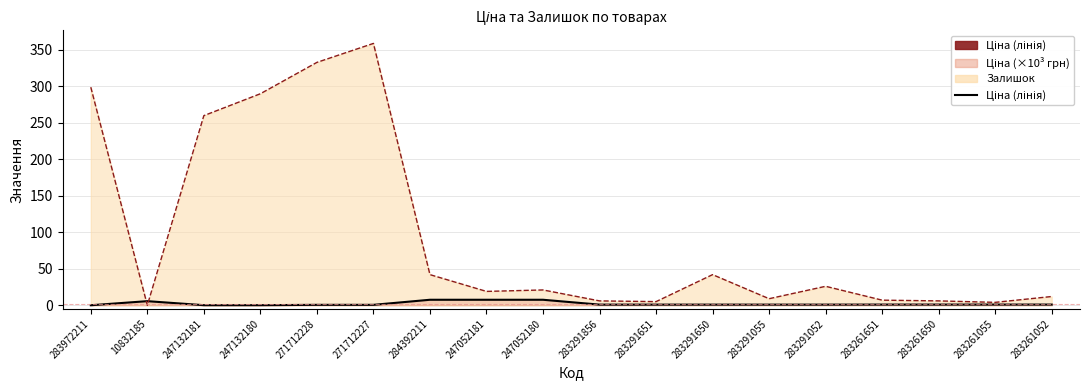

What is the label of the 9th point from the left?

247052180